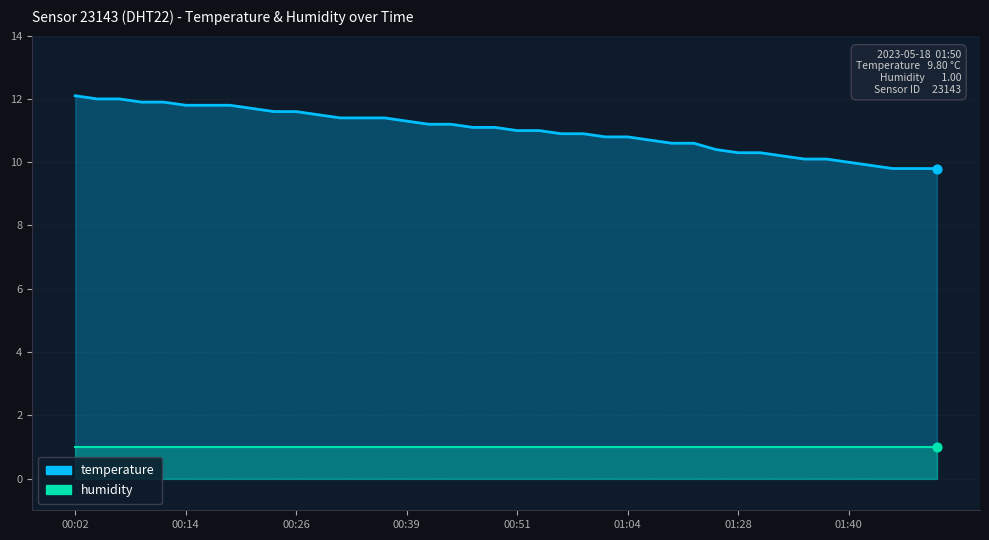

What are all the series names shown in the legend?

temperature, humidity